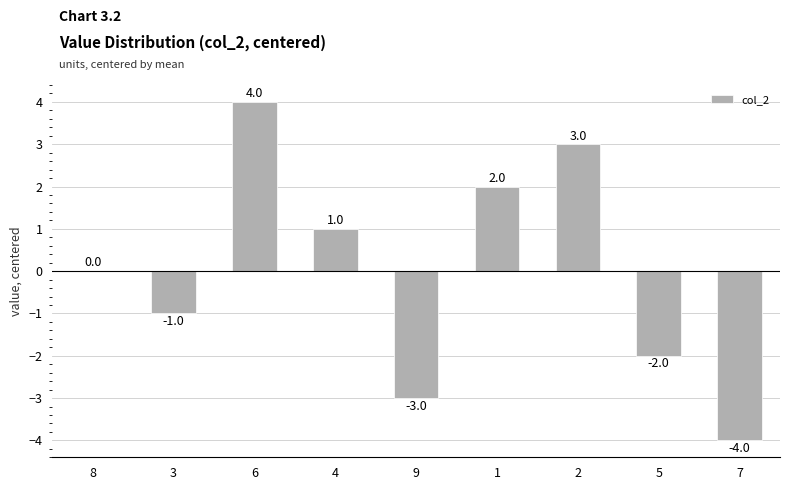

How many values are between -2 and 2?

5